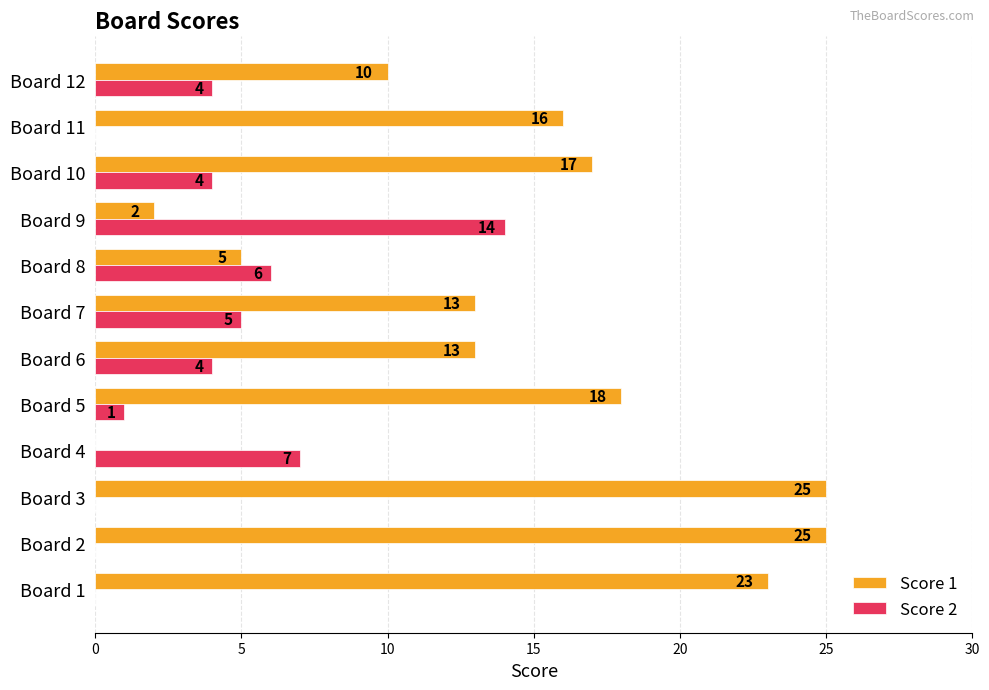

The value of Score 2 at Board 10 is 7. True or false?

False